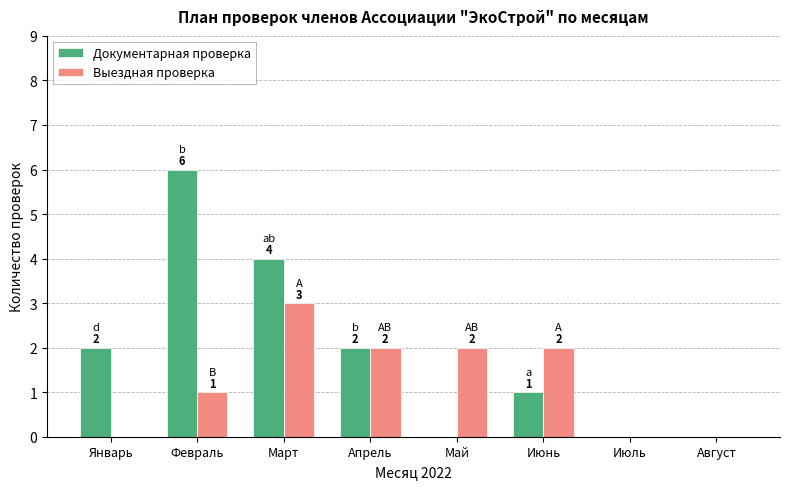

Which series has the largest total across all categories?

Документарная проверка